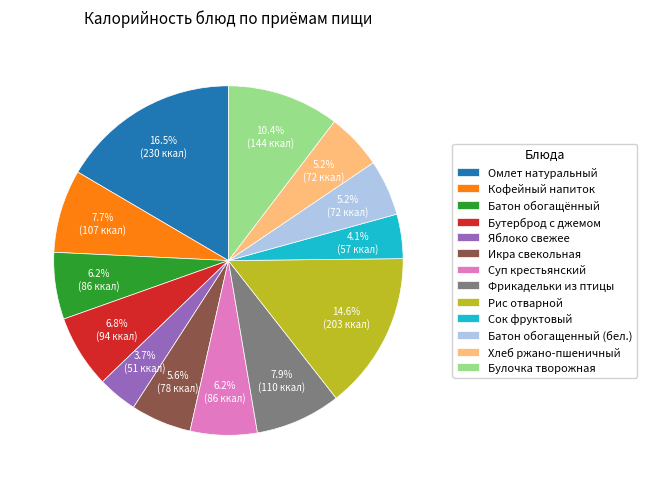

How many segments does this pie chart have?

13